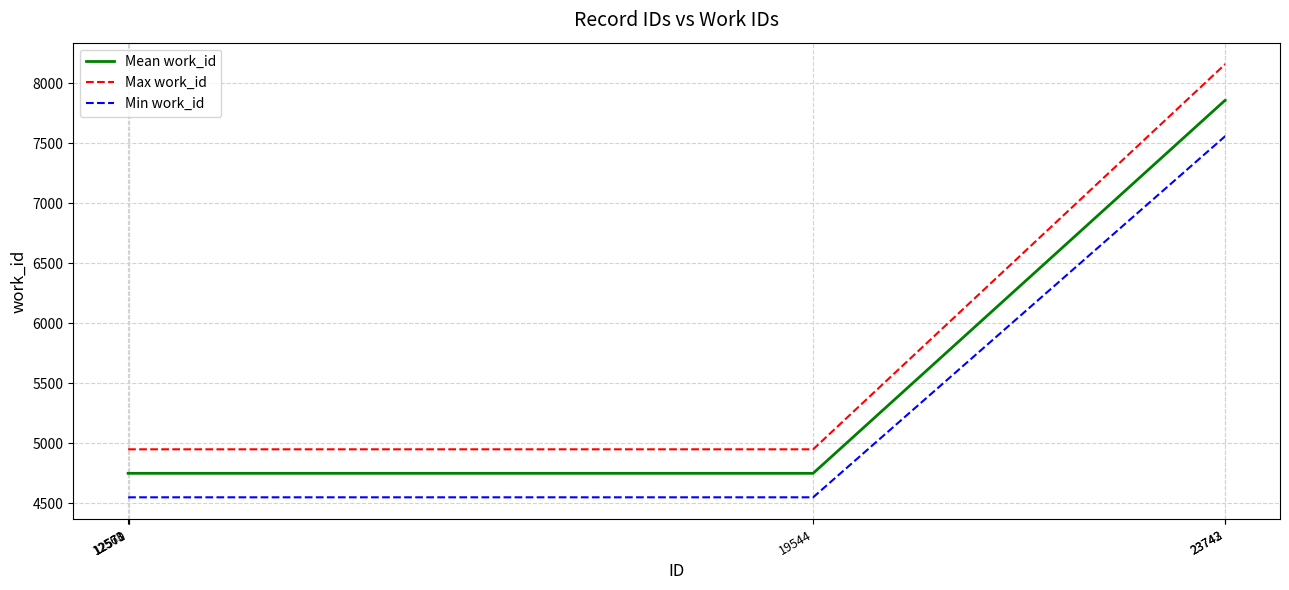

True or false: Min work_id and Max work_id cross at least once.

False